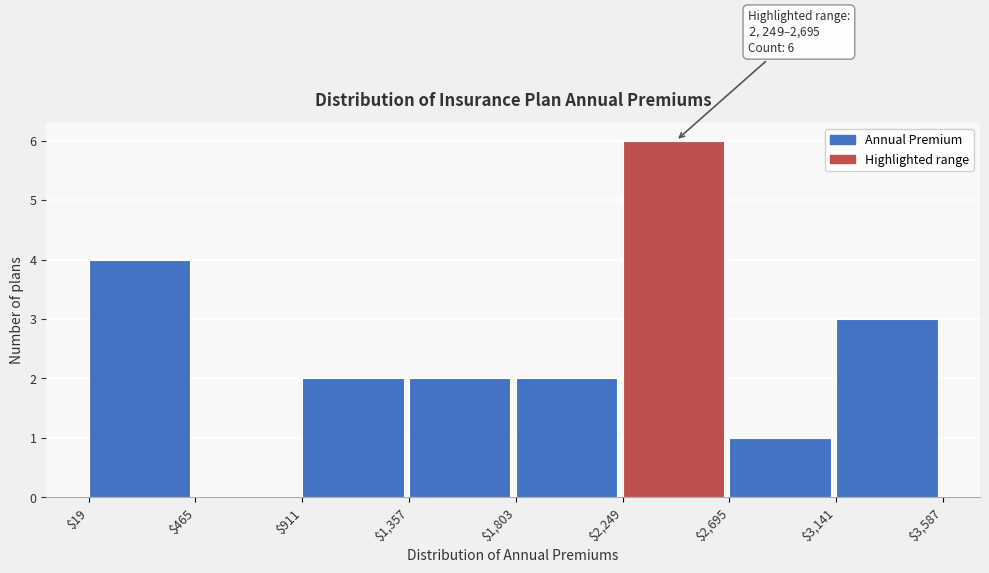

Over which range of the x-axis is the bar tallest?

$2,249 to $2,695